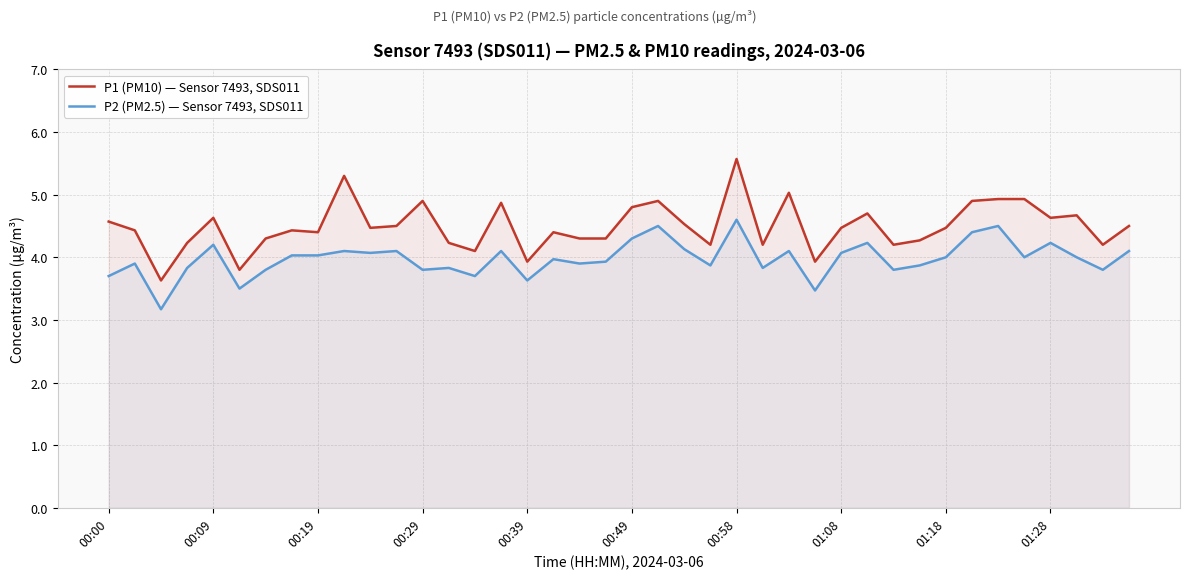

Between 00:39 and 01:28, which series saw the biggest shift?

P1 (PM10) — Sensor 7493, SDS011